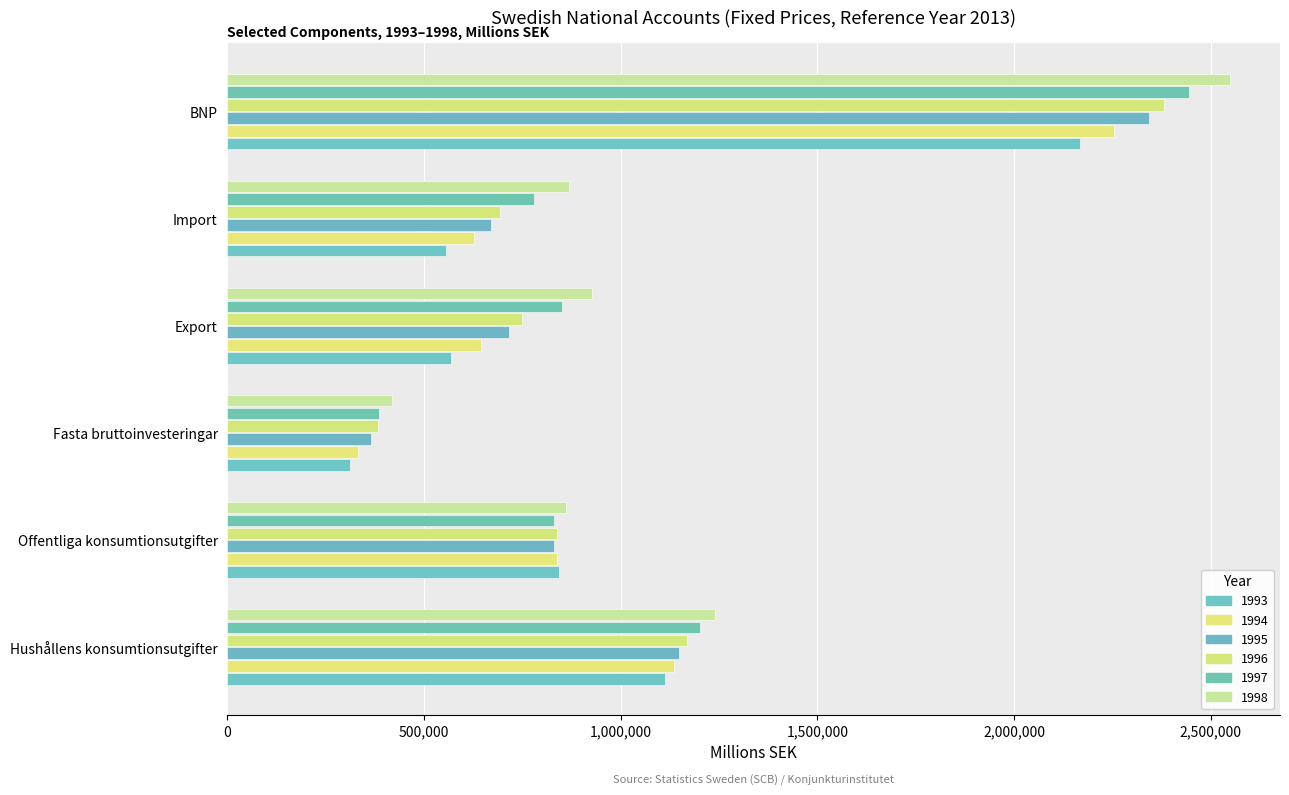

How many distinct data groups are displayed?

6